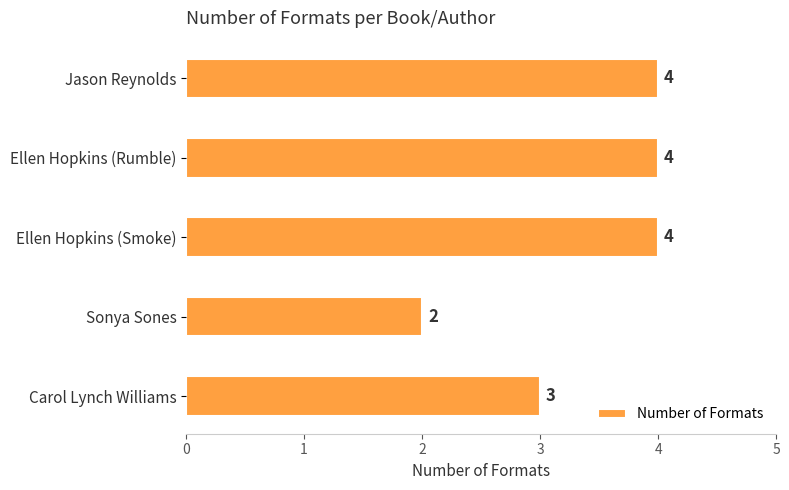

What is the difference between the maximum and second lowest values?

1